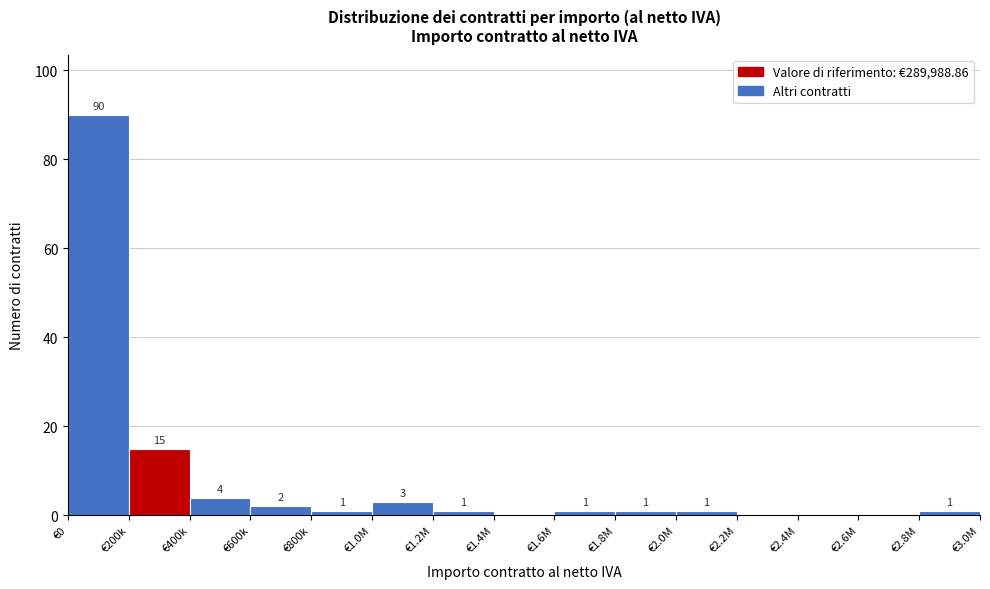

Reading left to right, transcribe all the data shown in this chart.

€0=90	€200k=15	€400k=4	€600k=2	€800k=1	€1.0M=3	€1.2M=1	€1.4M=0	€1.6M=1	€1.8M=1	€2.0M=1	€2.2M=0	€2.4M=0	€2.6M=0	€2.8M=1